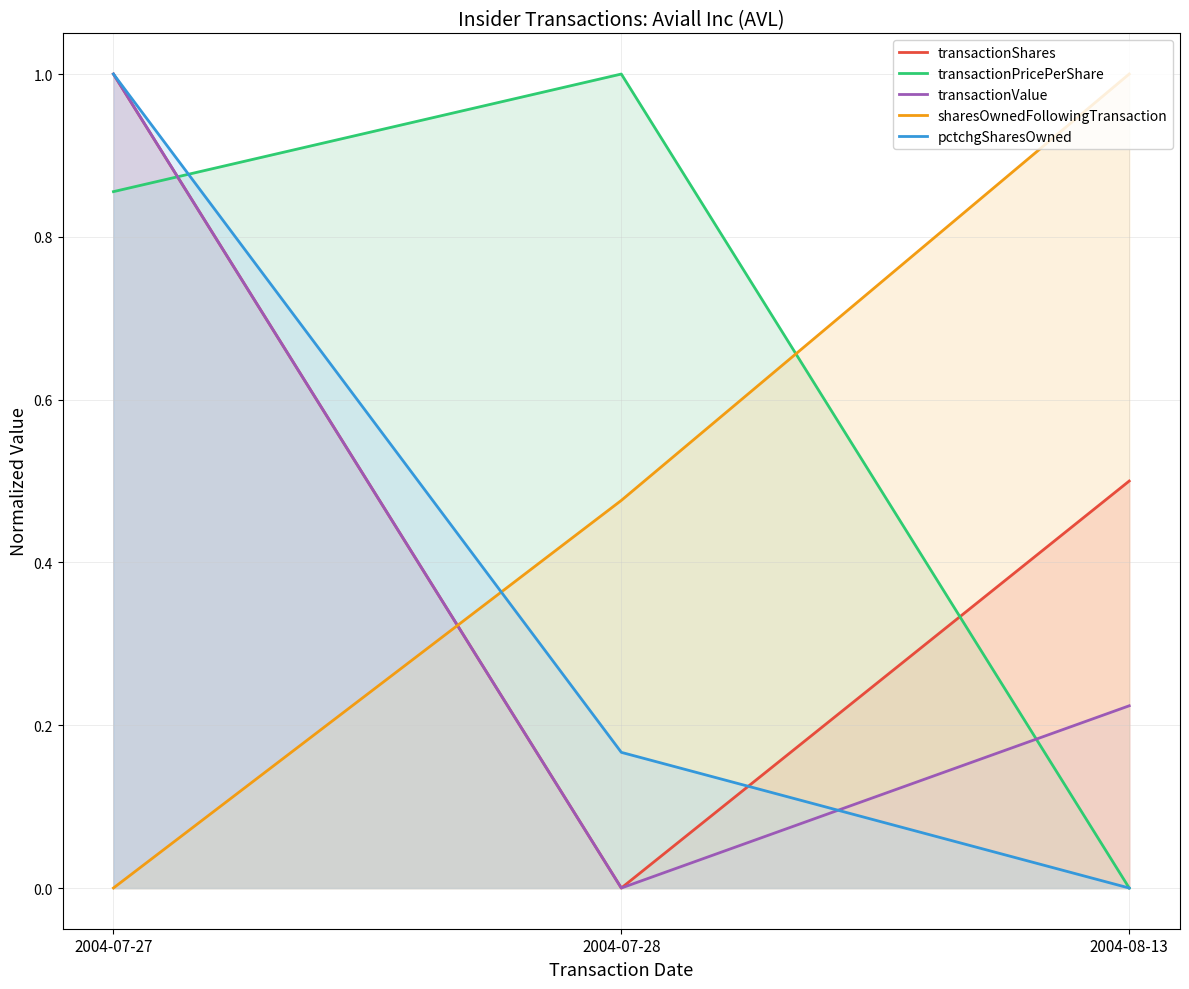

Reading left to right, what are all the values shown in this chart?

transactionShares: 1.0	0.0	0.5
transactionPricePerShare: 0.9	1.0	0.0
transactionValue: 1.0	0.0	0.2
sharesOwnedFollowingTransaction: 0.0	0.5	1.0
pctchgSharesOwned: 1.0	0.2	0.0